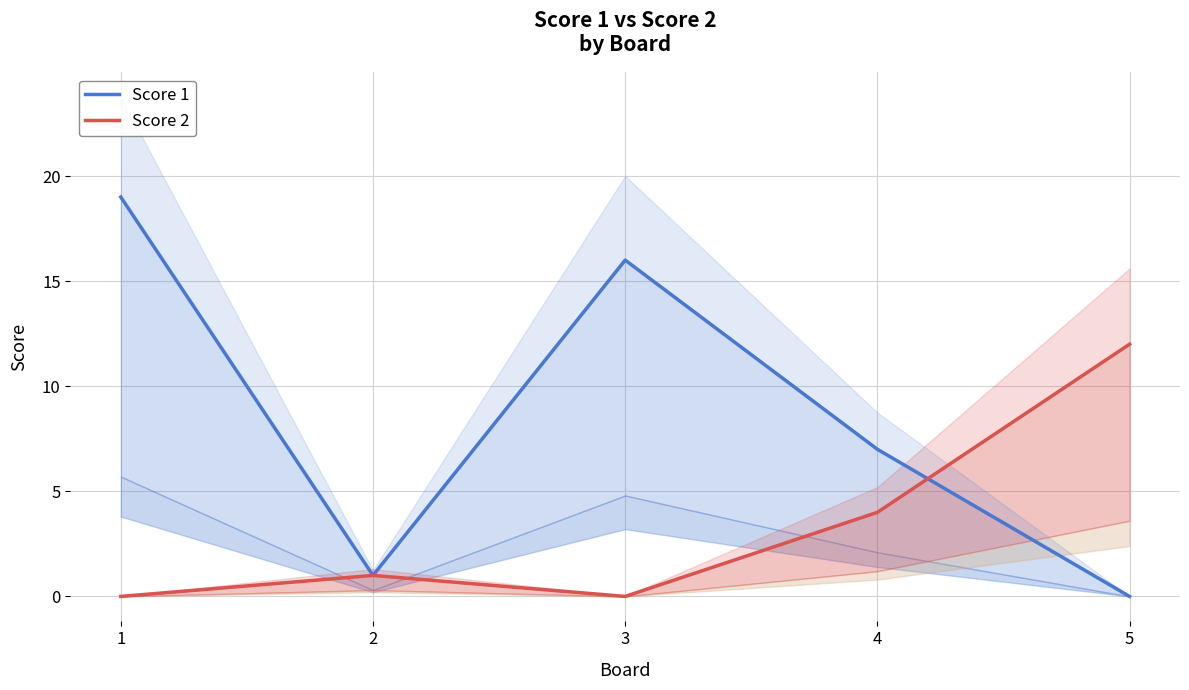

At which label does Score 1 first exceed 7?

1